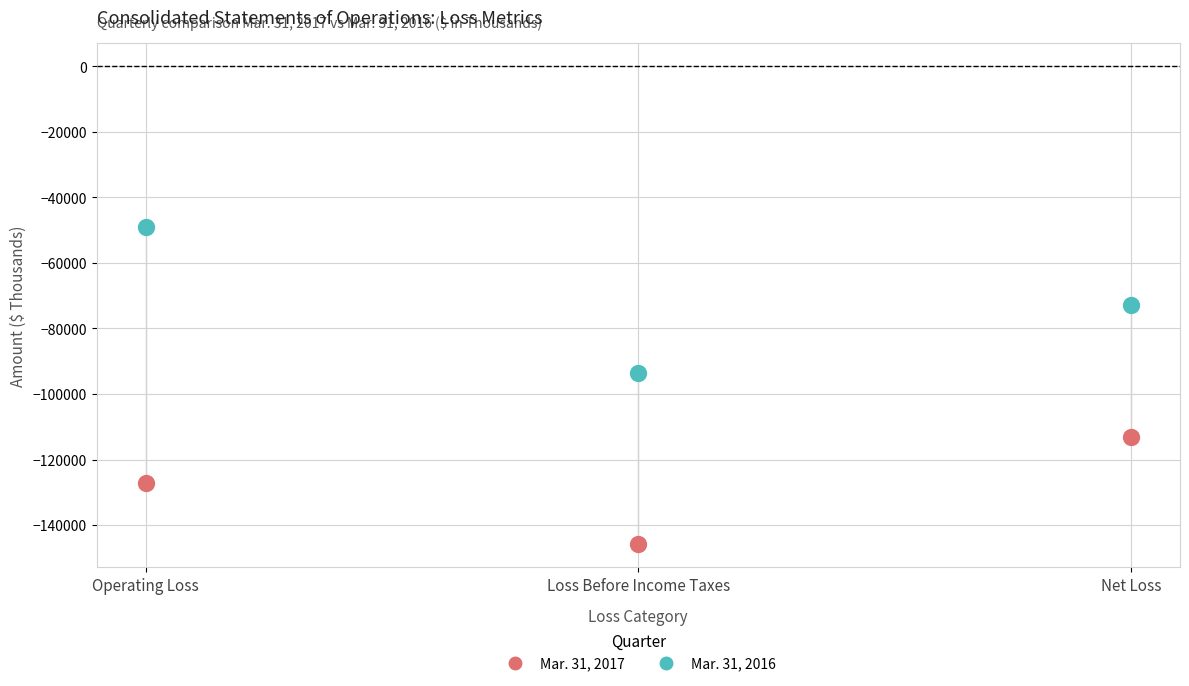

Which series has the widest spread of Y values?

Mar. 31, 2016